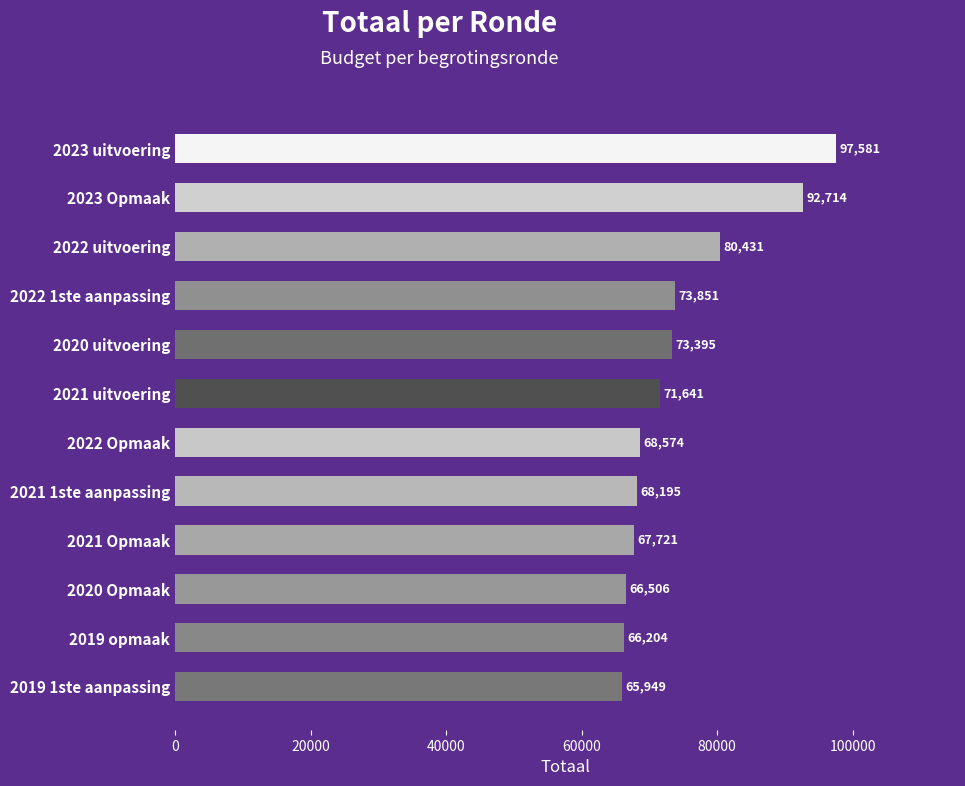

Does the chart contain any negative values?

No